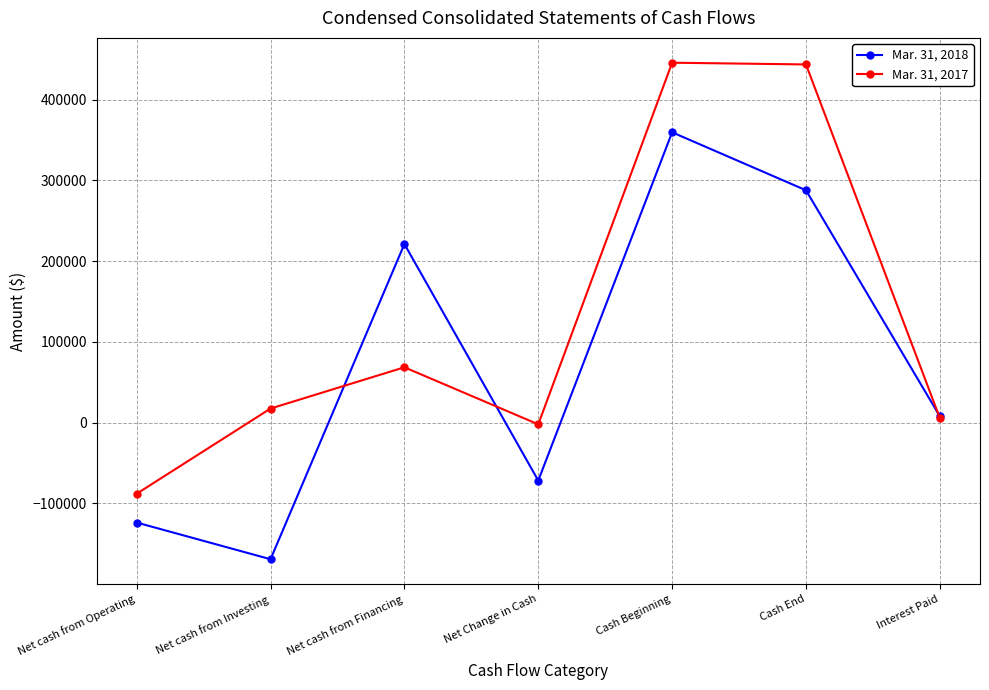

What is the difference between the maximum and minimum values in the Mar. 31, 2017 series?

533786